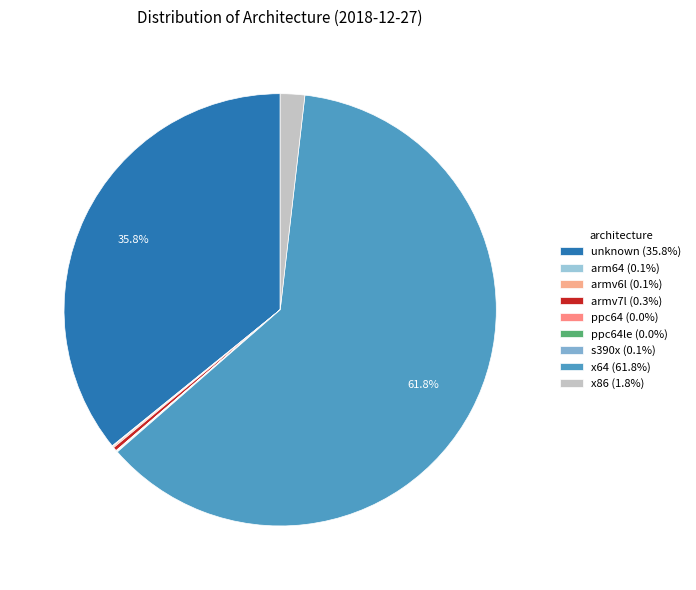

Count the number of slices in the pie.

9